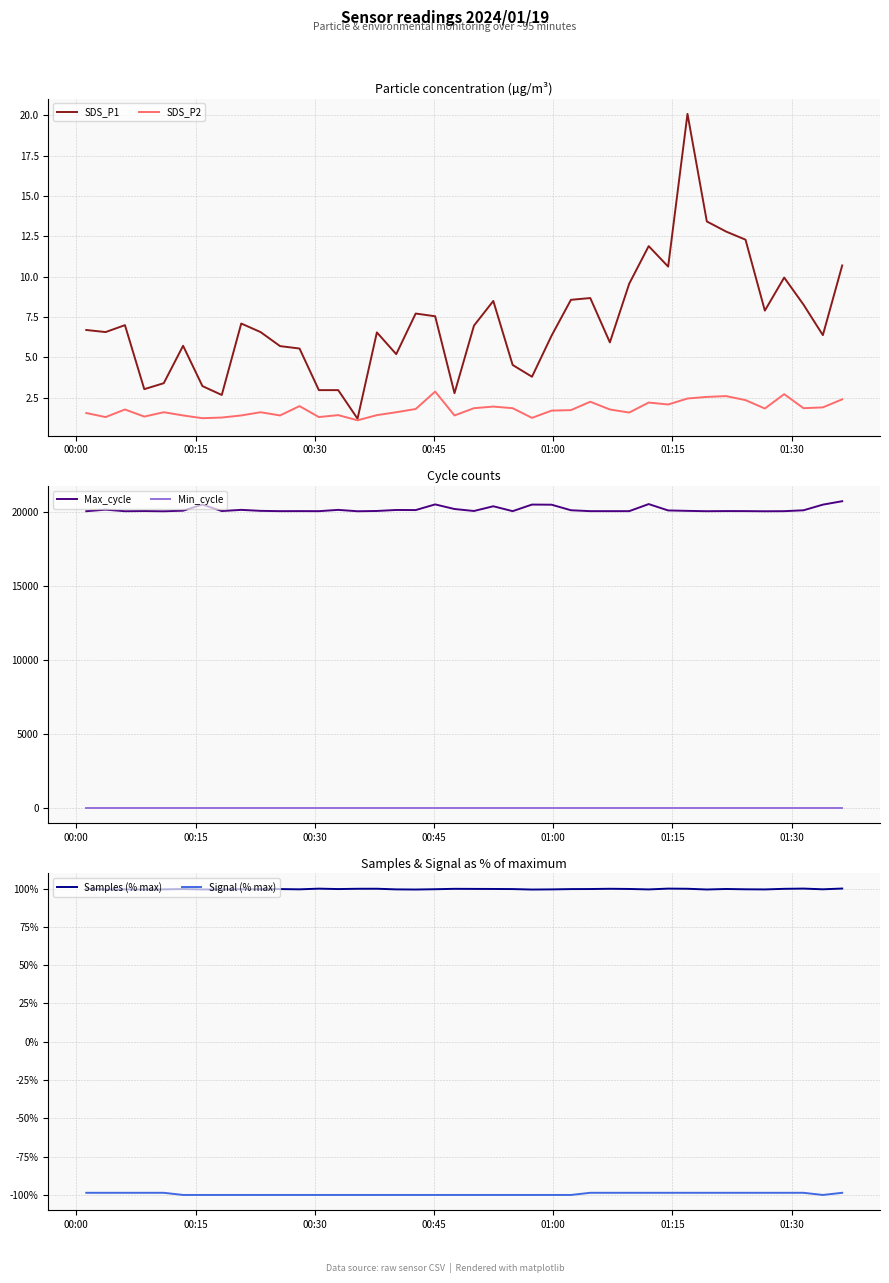

True or false: Max_cycle and Min_cycle intersect in this chart.

False